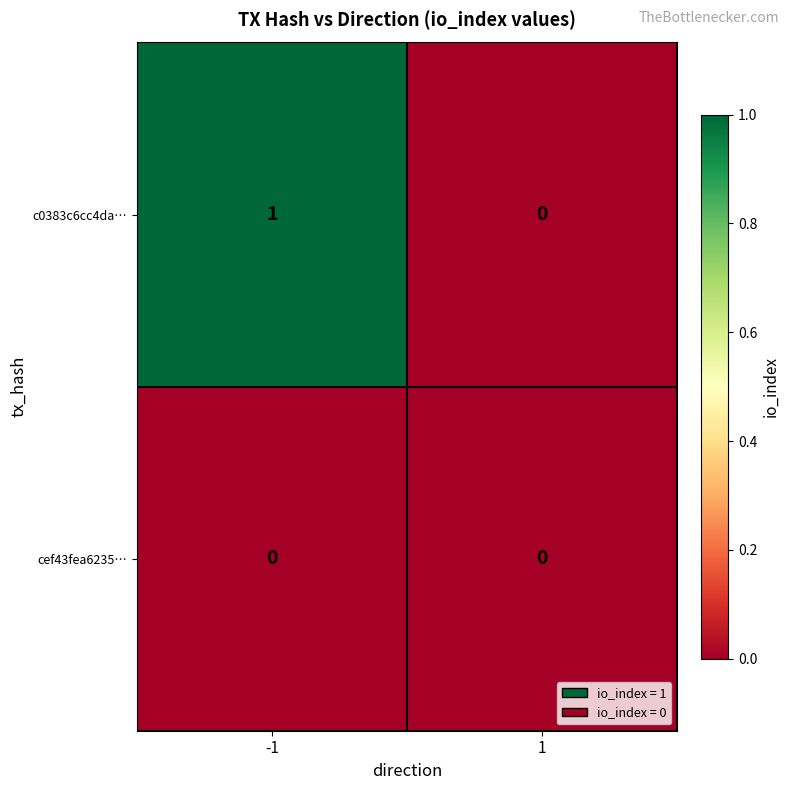

Which series has the largest total across all categories?

c0383c6cc4da…